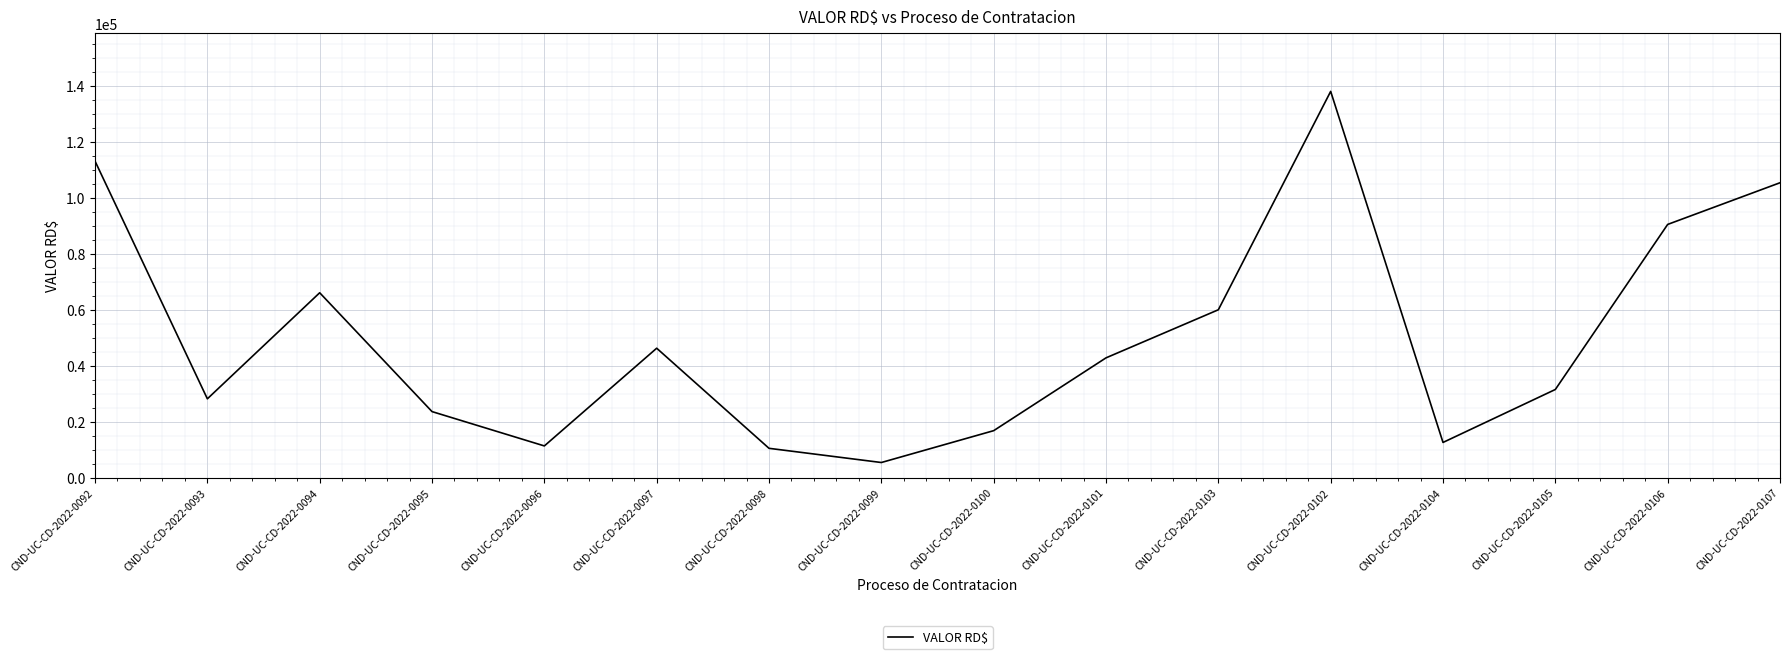

What is the difference between the values at CND-UC-CD-2022-0094 and CND-UC-CD-2022-0099?

60680.0